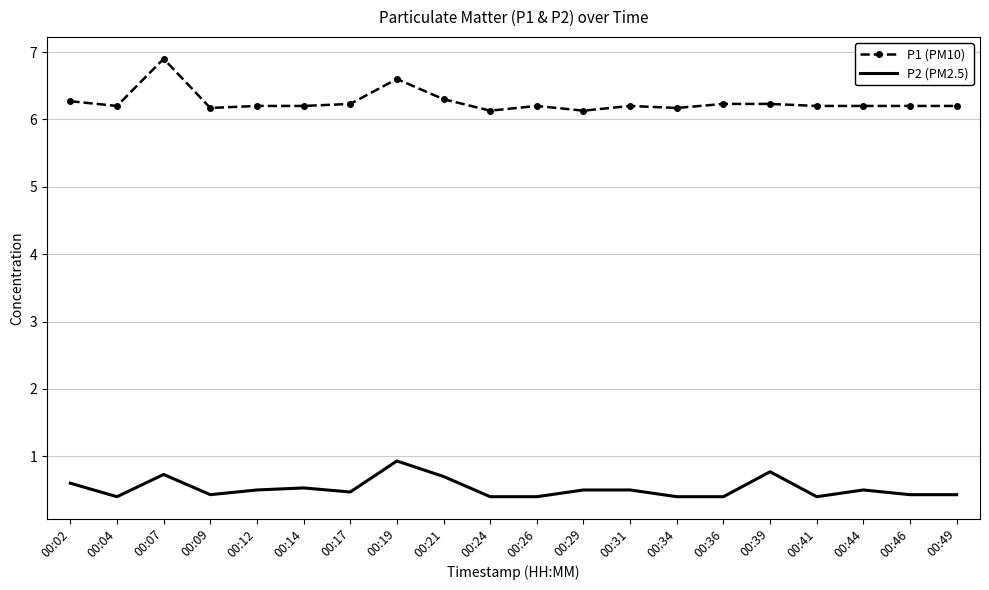

Reading left to right, list all the values displayed in this chart.

P1 (PM10): 00:02=6.3	00:04=6.2	00:07=6.9	00:09=6.2	00:12=6.2	00:14=6.2	00:17=6.2	00:19=6.6	00:21=6.3	00:24=6.1	00:26=6.2	00:29=6.1	00:31=6.2	00:34=6.2	00:36=6.2	00:39=6.2	00:41=6.2	00:44=6.2	00:46=6.2	00:49=6.2
P2 (PM2.5): 00:02=0.6	00:04=0.4	00:07=0.7	00:09=0.4	00:12=0.5	00:14=0.5	00:17=0.5	00:19=0.9	00:21=0.7	00:24=0.4	00:26=0.4	00:29=0.5	00:31=0.5	00:34=0.4	00:36=0.4	00:39=0.8	00:41=0.4	00:44=0.5	00:46=0.4	00:49=0.4